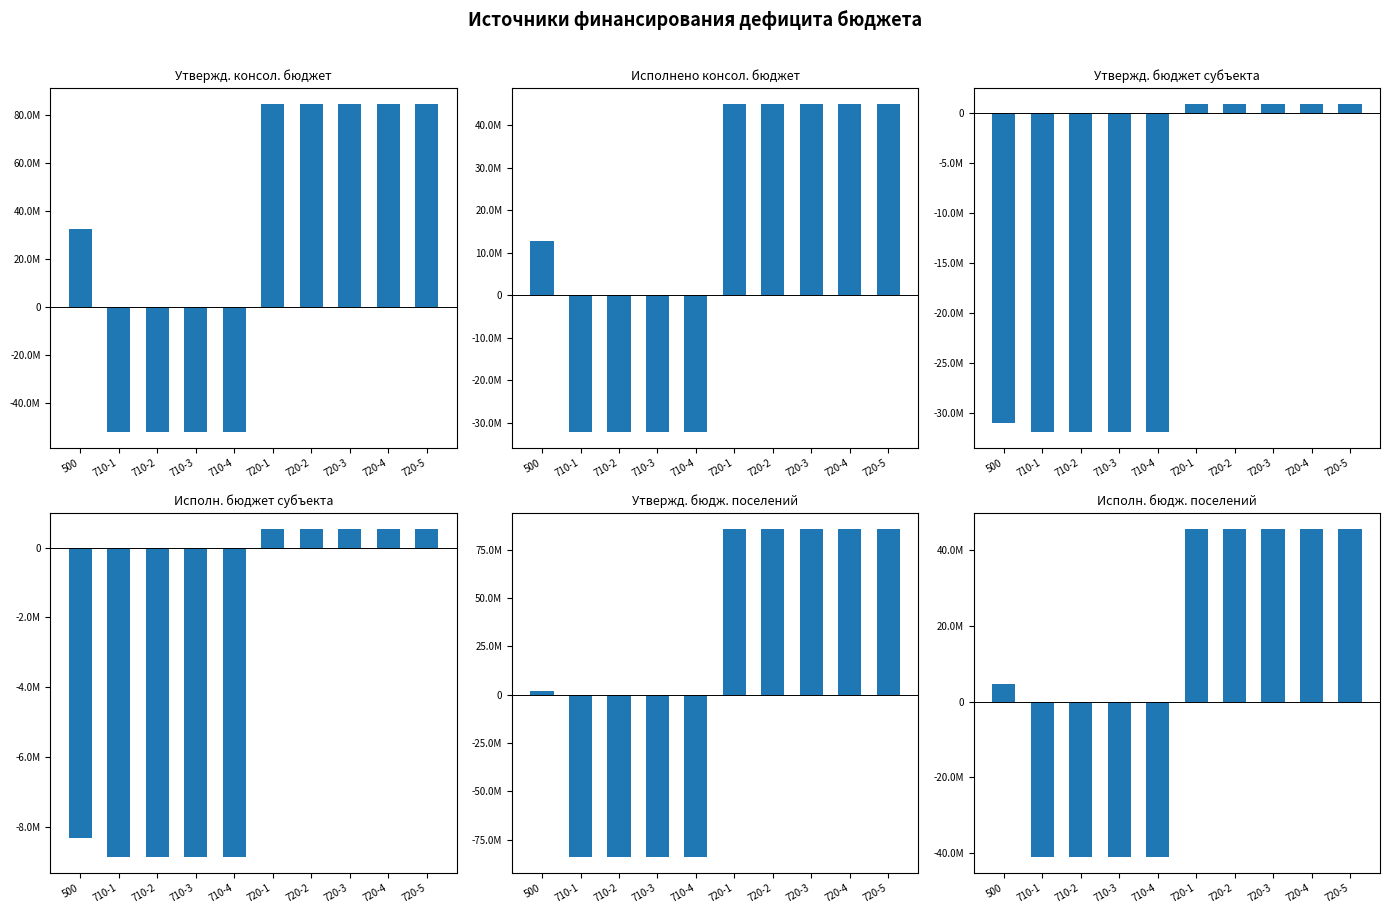

Reading left to right, list all the values displayed in this chart.

Утвержденные (консол. бюджет): 500=32659900.0	710-1=-51927400.0	710-2=-51927400.0	710-3=-51927400.0	710-4=-51927400.0	720-1=84587300.0	720-2=84587300.0	720-3=84587300.0	720-4=84587300.0	720-5=84587300.0
Исполнено (консол. бюджет): 500=12836444.3	710-1=-32041126.2	710-2=-32041126.2	710-3=-32041126.2	710-4=-32041126.2	720-1=44877570.5	720-2=44877570.5	720-3=44877570.5	720-4=44877570.5	720-5=44877570.5
Утвержд. (бюджет субъекта): 500=-30988600.0	710-1=-31817300.0	710-2=-31817300.0	710-3=-31817300.0	710-4=-31817300.0	720-1=828700.0	720-2=828700.0	720-3=828700.0	720-4=828700.0	720-5=828700.0
Исполн. (бюджет субъекта): 500=-8317062.2	710-1=-8835695.5	710-2=-8835695.5	710-3=-8835695.5	710-4=-8835695.5	720-1=518633.3	720-2=518633.3	720-3=518633.3	720-4=518633.3	720-5=518633.3
Утвержд. (бюдж. поселений): 500=1671300.0	710-1=-83744700.0	710-2=-83744700.0	710-3=-83744700.0	710-4=-83744700.0	720-1=85416000.0	720-2=85416000.0	720-3=85416000.0	720-4=85416000.0	720-5=85416000.0
Исполн. (бюдж. поселений): 500=4519382.1	710-1=-40876821.7	710-2=-40876821.7	710-3=-40876821.7	710-4=-40876821.7	720-1=45396203.8	720-2=45396203.8	720-3=45396203.8	720-4=45396203.8	720-5=45396203.8